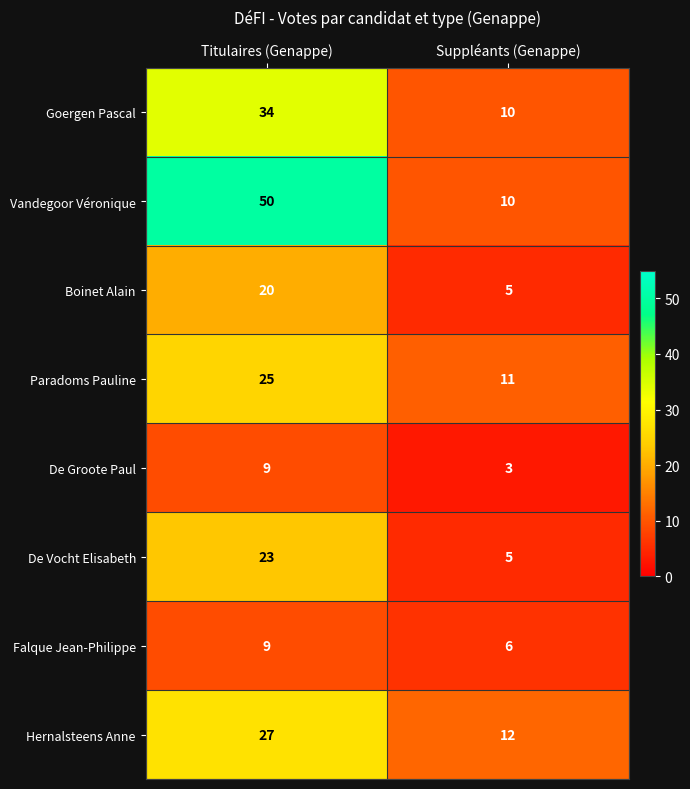

Which series has the largest range (max minus min)?

Vandegoor Véronique